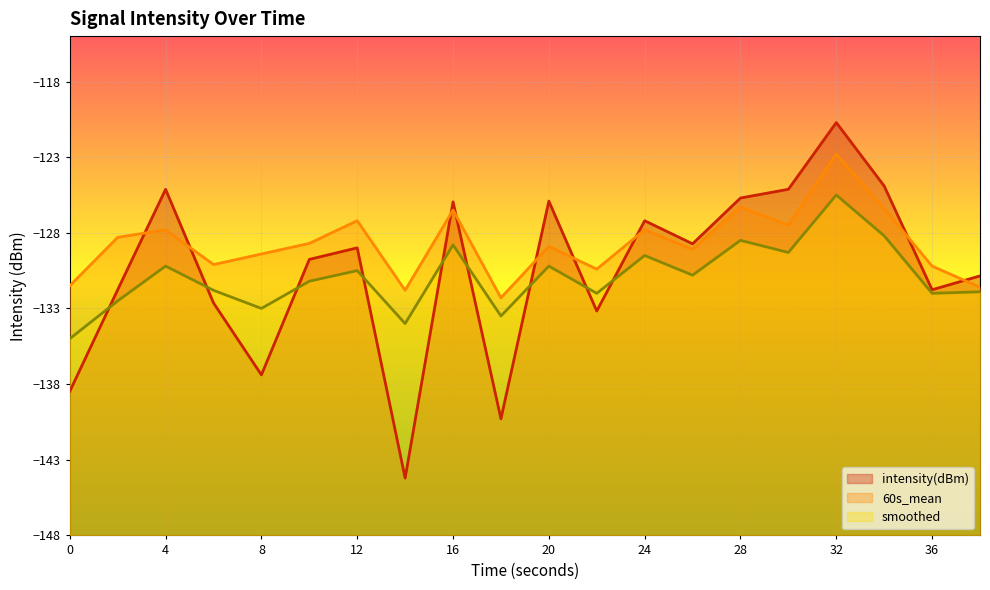

Reading left to right, extract all data points from this chart.

intensity(dBm): -138.5	-131.8	-125.1	-132.6	-137.4	-129.8	-129.0	-144.2	-126.0	-140.3	-125.9	-133.2	-127.2	-128.7	-125.7	-125.1	-120.7	-124.9	-131.8	-130.8
60s_mean: -131.5	-128.3	-127.8	-130.1	-129.4	-128.7	-127.2	-131.8	-126.5	-132.3	-128.9	-130.4	-127.8	-129.1	-126.3	-127.5	-122.8	-126.4	-130.2	-131.6
smoothed: -135.0	-132.5	-130.2	-131.8	-133.0	-131.2	-130.5	-134.0	-128.8	-133.5	-130.2	-132.0	-129.5	-130.8	-128.5	-129.3	-125.5	-128.2	-132.0	-131.9